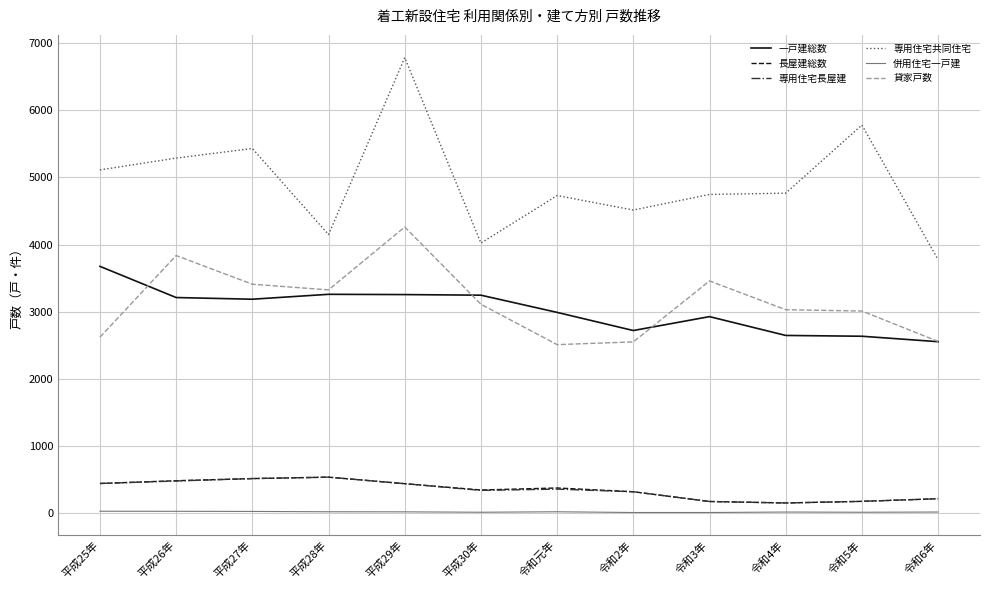

Which series has the largest range (max minus min)?

専用住宅共同住宅